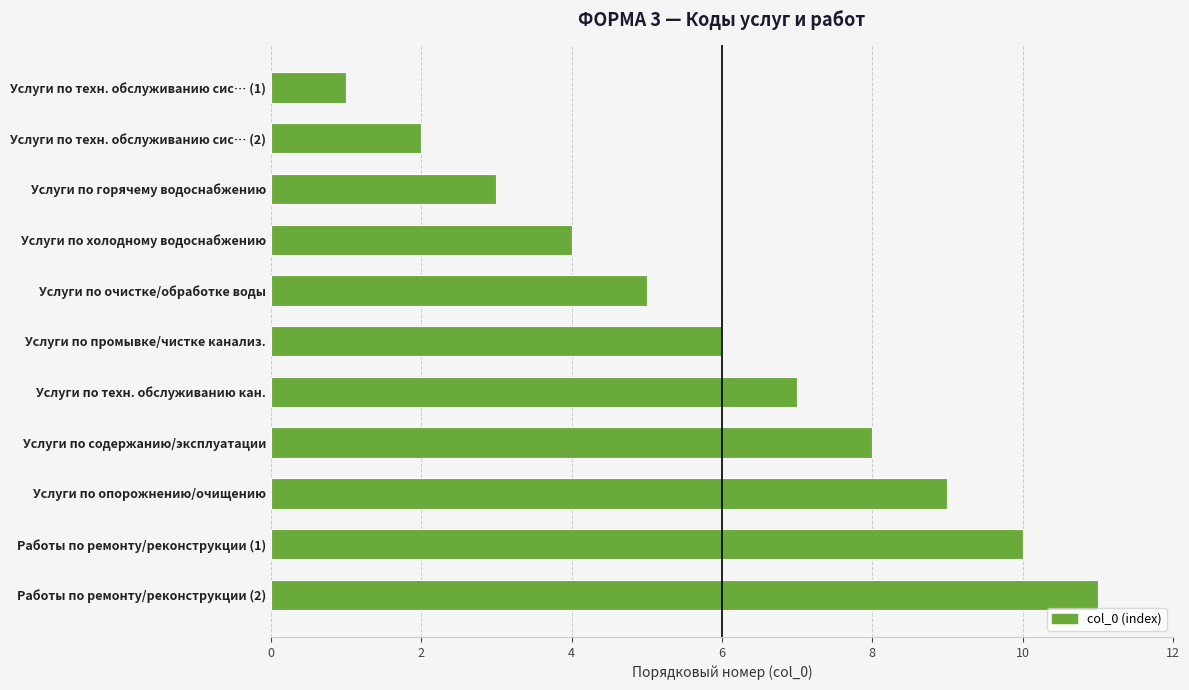

True or false: the data shows 9 at Услуги по опорожнению/очищению.

True